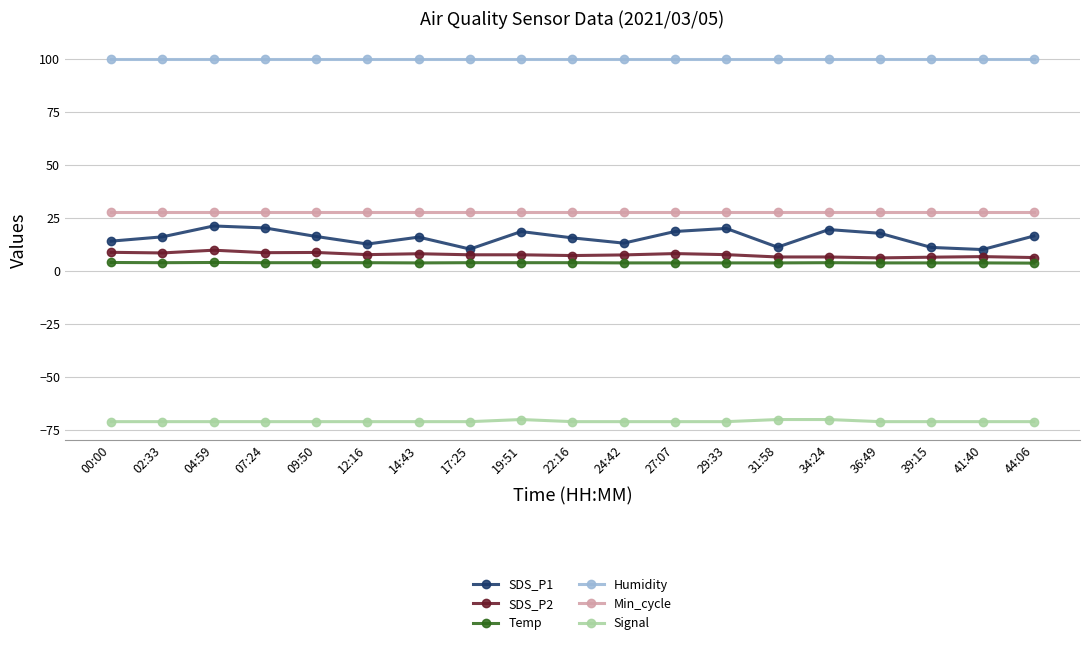

True or false: Min_cycle and Humidity intersect in this chart.

False